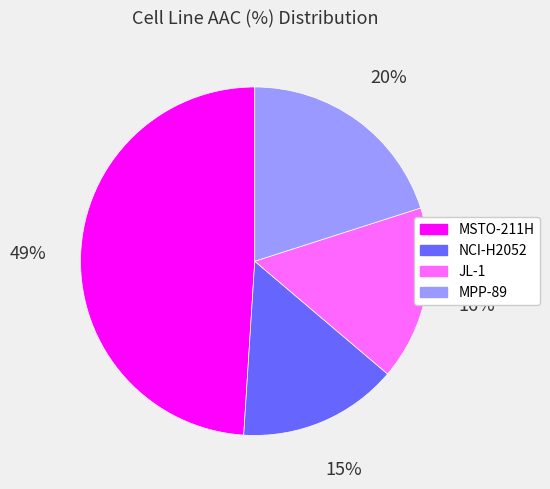

What percentage is the NCI-H2052 slice, to the nearest percent?

15%